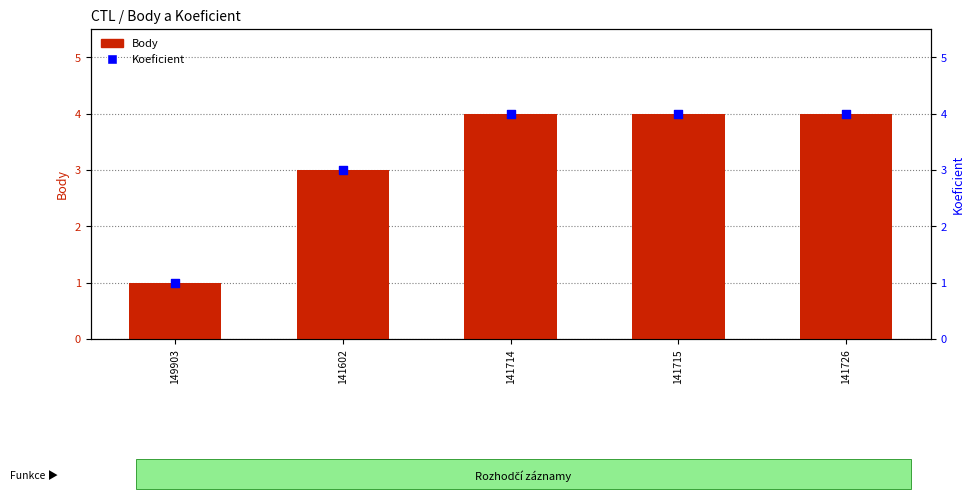

Is the value of Body at 141602 greater than the value of Koeficient at 141714?

No